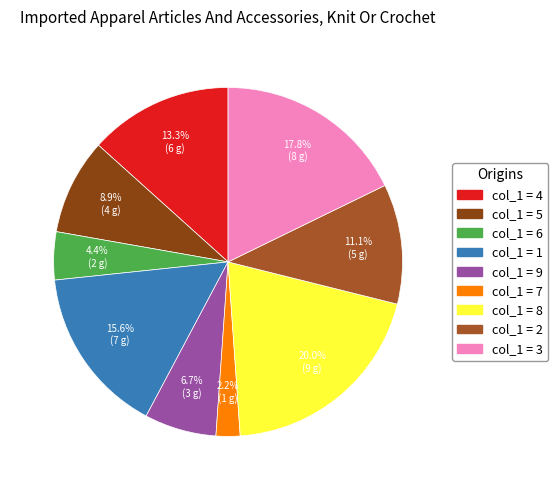

To the nearest percent, what is the difference between the largest and smallest slice percentages?

18%